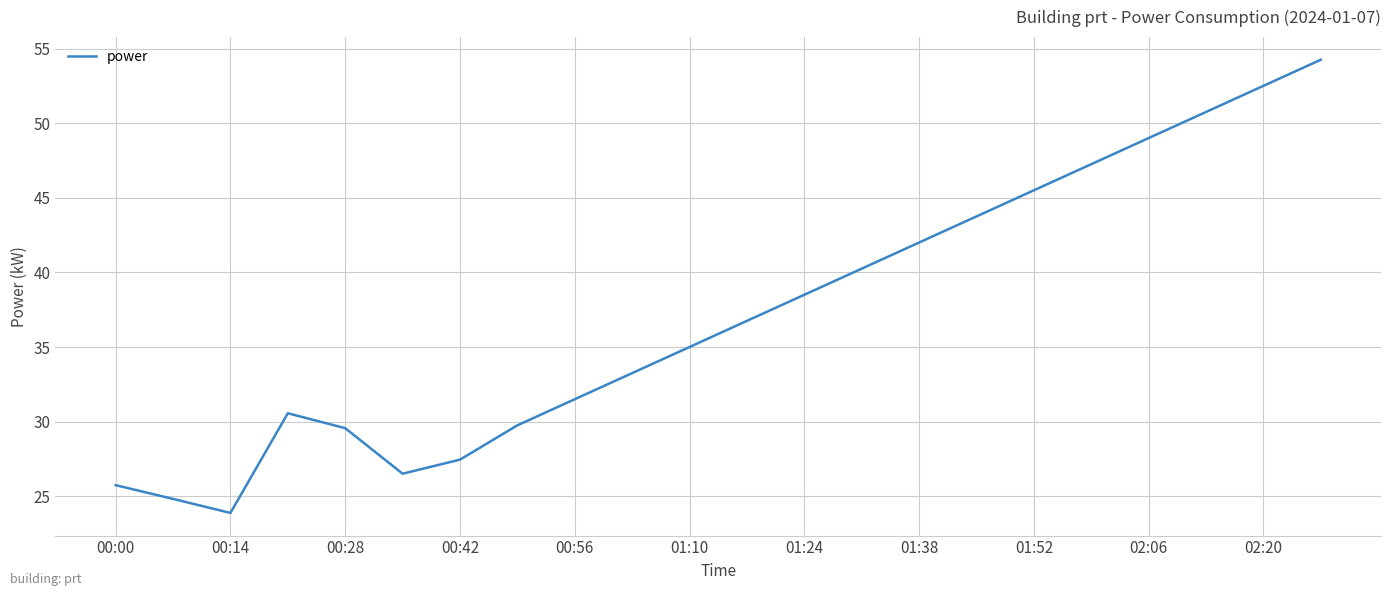

What is the difference between the maximum and minimum values?

30.4